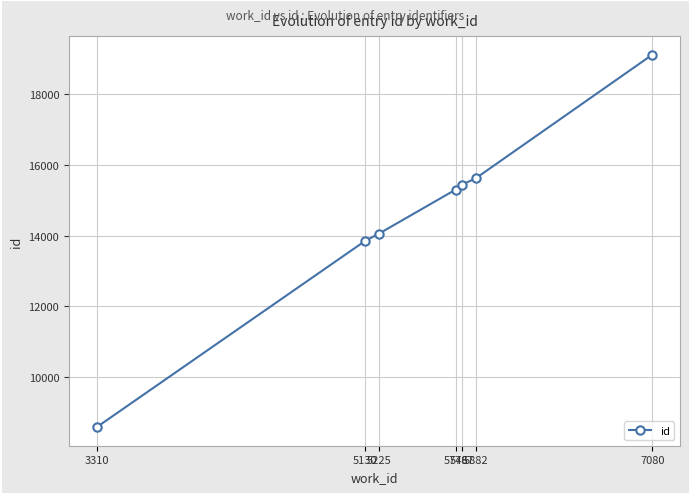

True or false: the data has more than 2 interior local peaks.

False